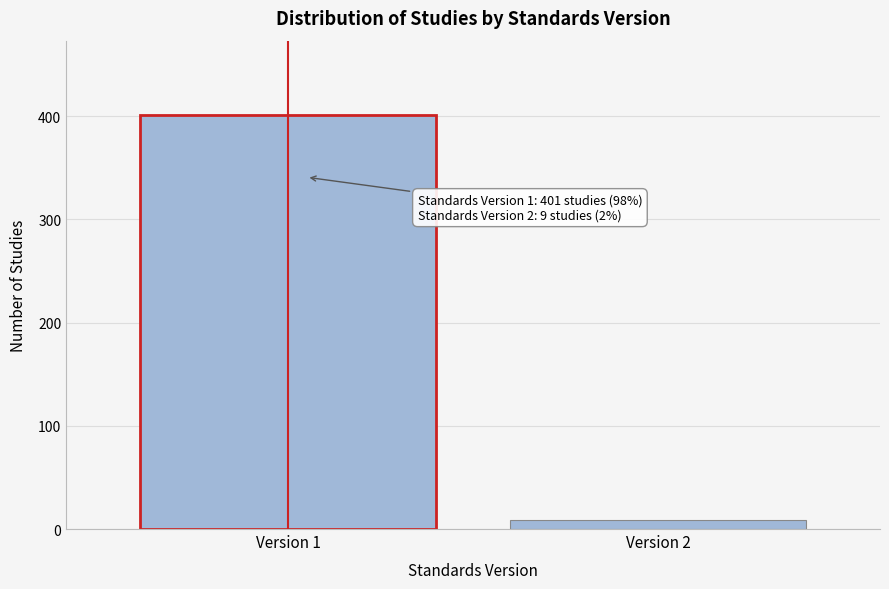

Reading left to right, list all the values displayed in this chart.

Version 1=401	Version 2=9